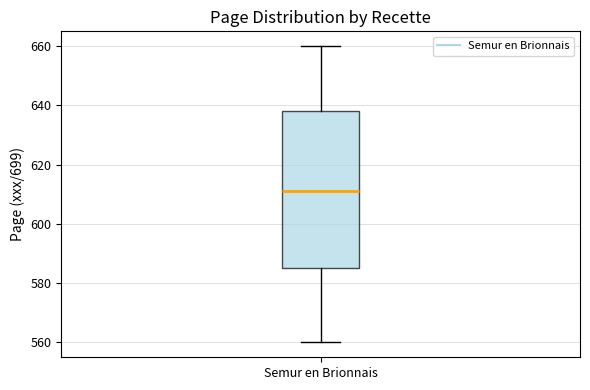

Read this box plot against the y-axis: the position of the median line, the range covered by the box, and the ends of both whiskers. The values are not printed on the chart, so give them approximately, as read against the axis.

median 612, box 586 to 638, whiskers 560 to 660